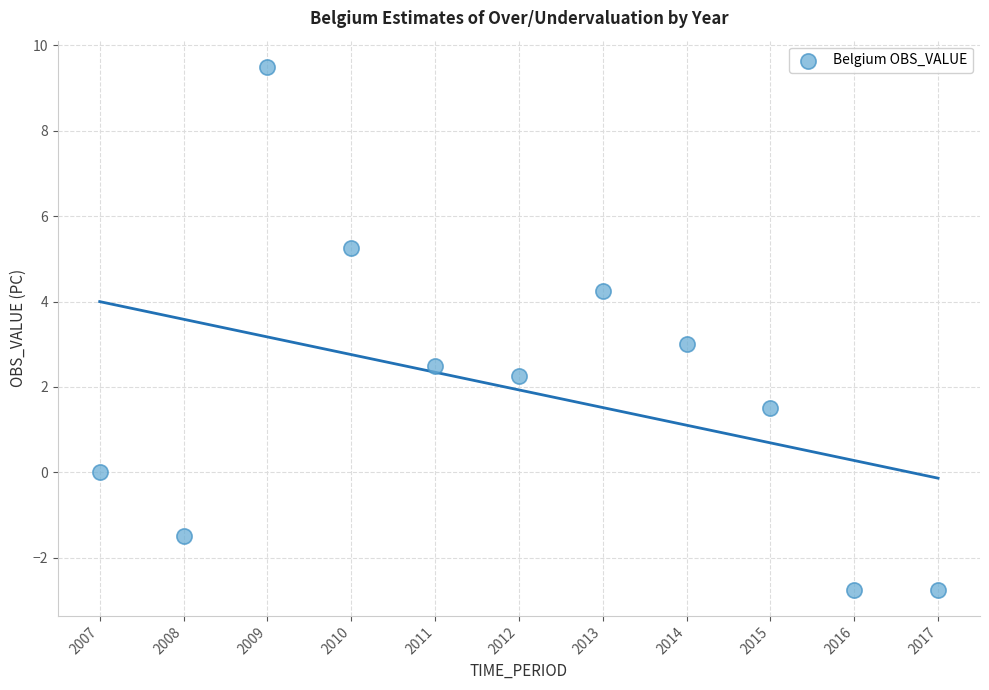

What is the average Y value?

1.9